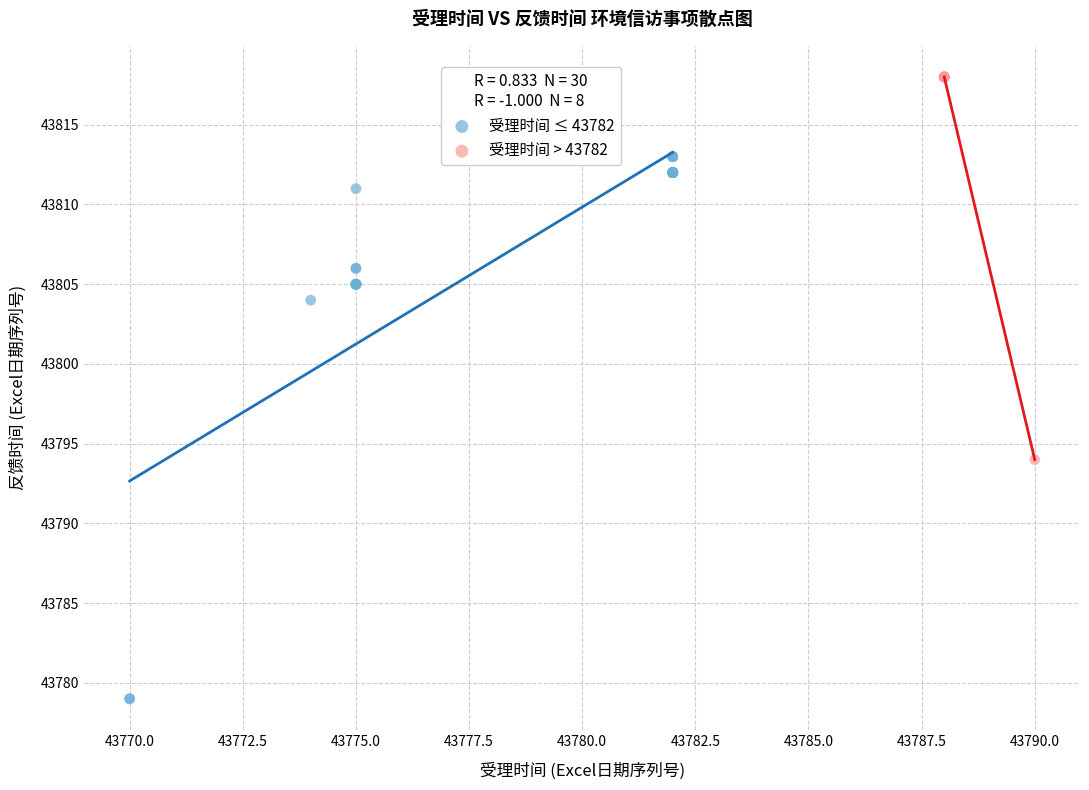

Which series contains the lowest Y value?

受理时间 ≤ 43782